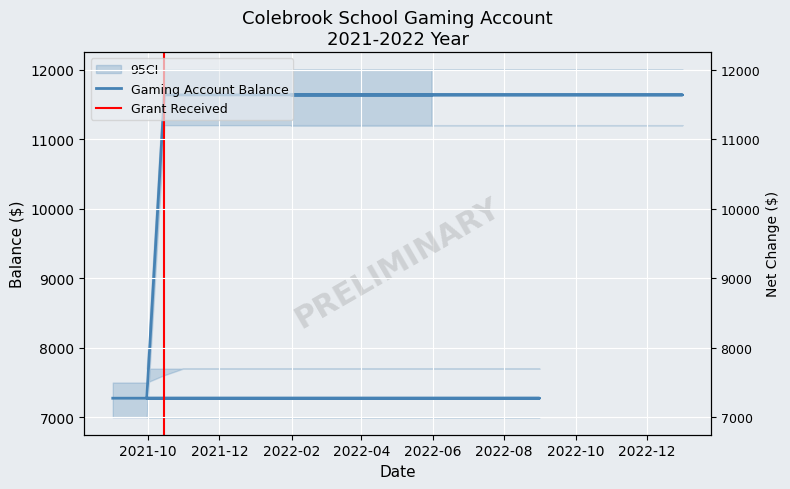

Read the value at 2021-11-30.

11635.0